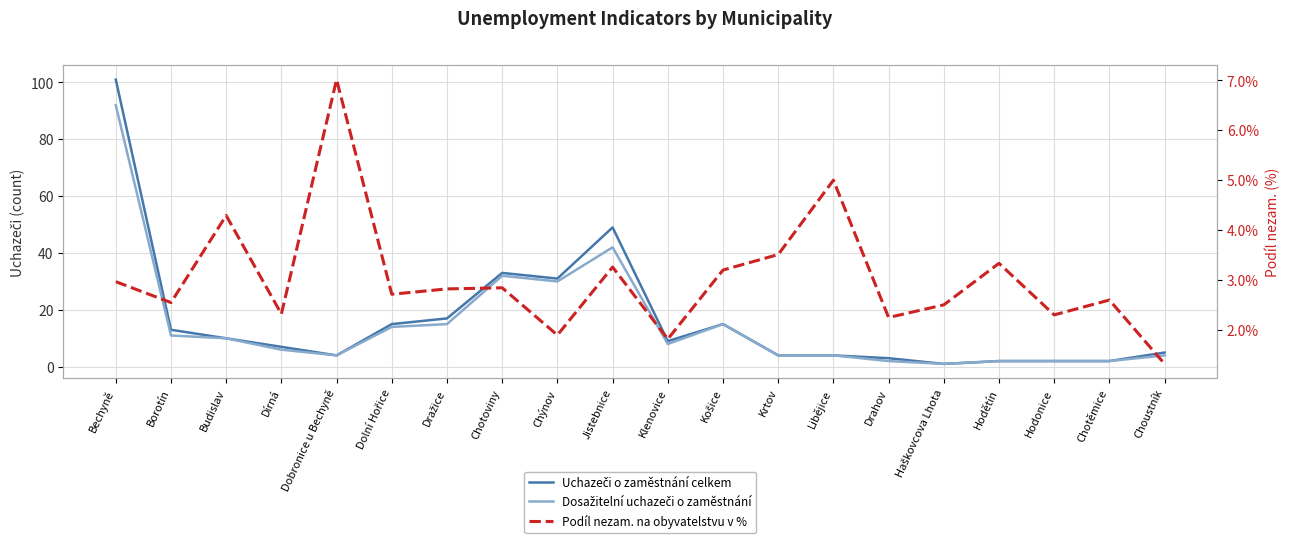

What is the label of the 6th point from the left?

Dolní Hořice